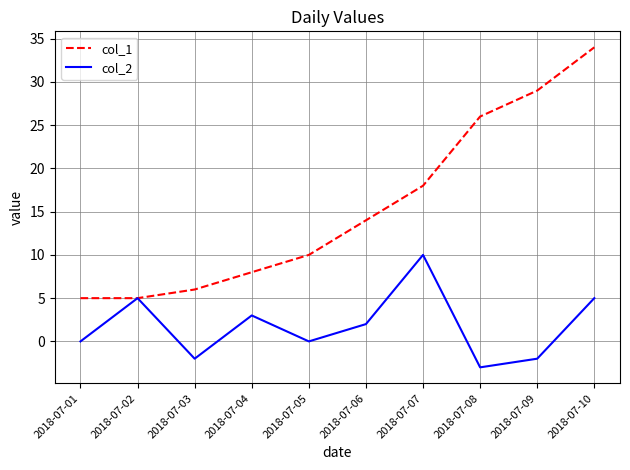

What is the total value across all series at 2018-07-08?

23